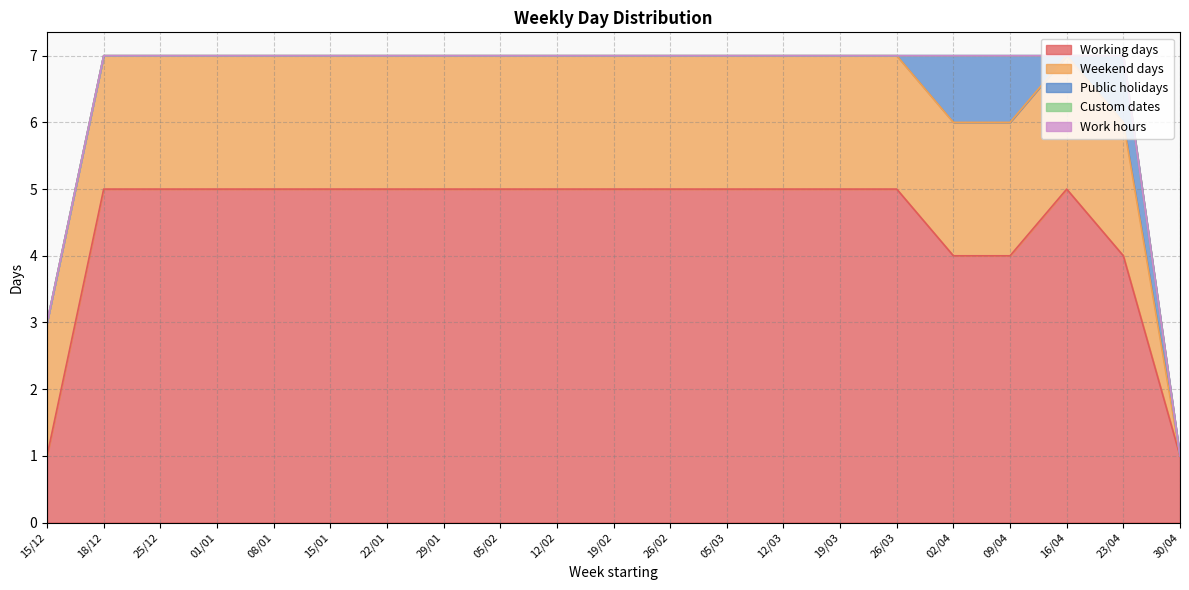

Which series has the widest spread of values?

Working days